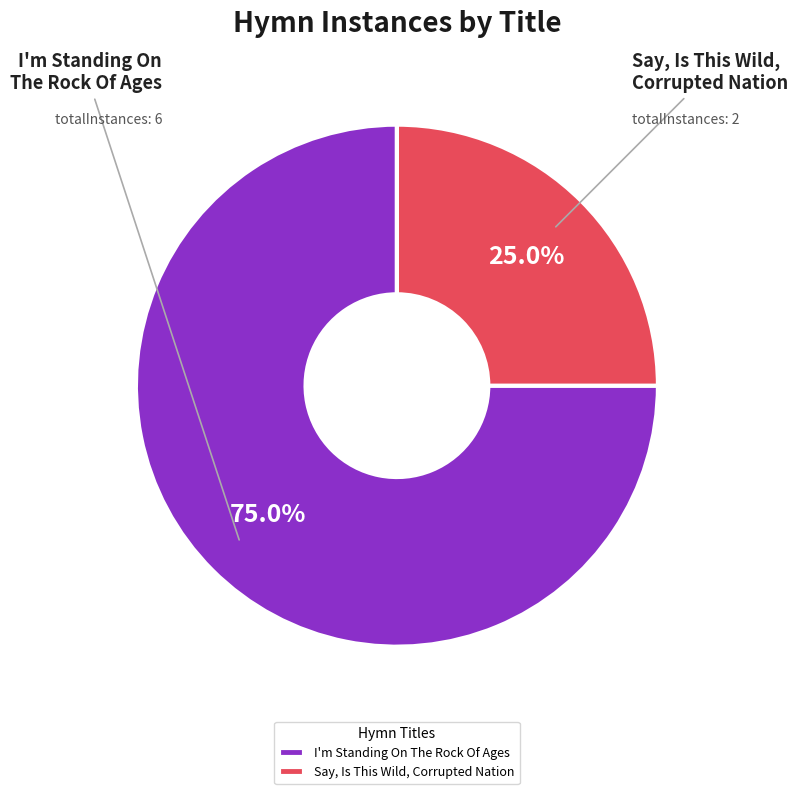

Which slice represents more than half of the pie?

I'm Standing On The Rock Of Ages